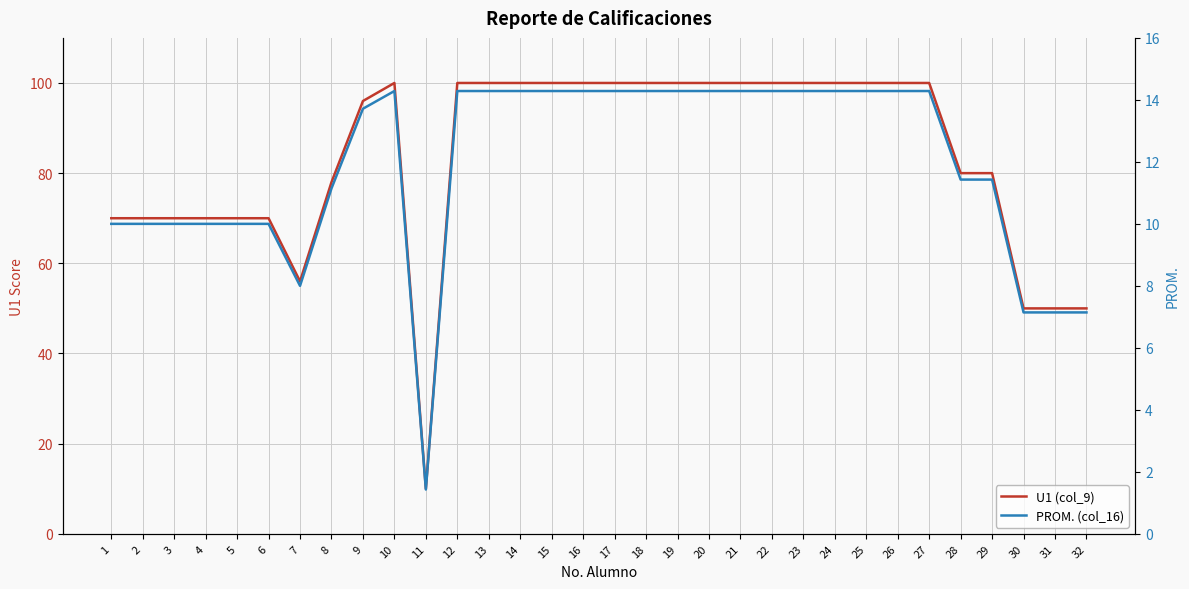

The U1 (col_9) series shows 100.0 at 15. True or false?

True